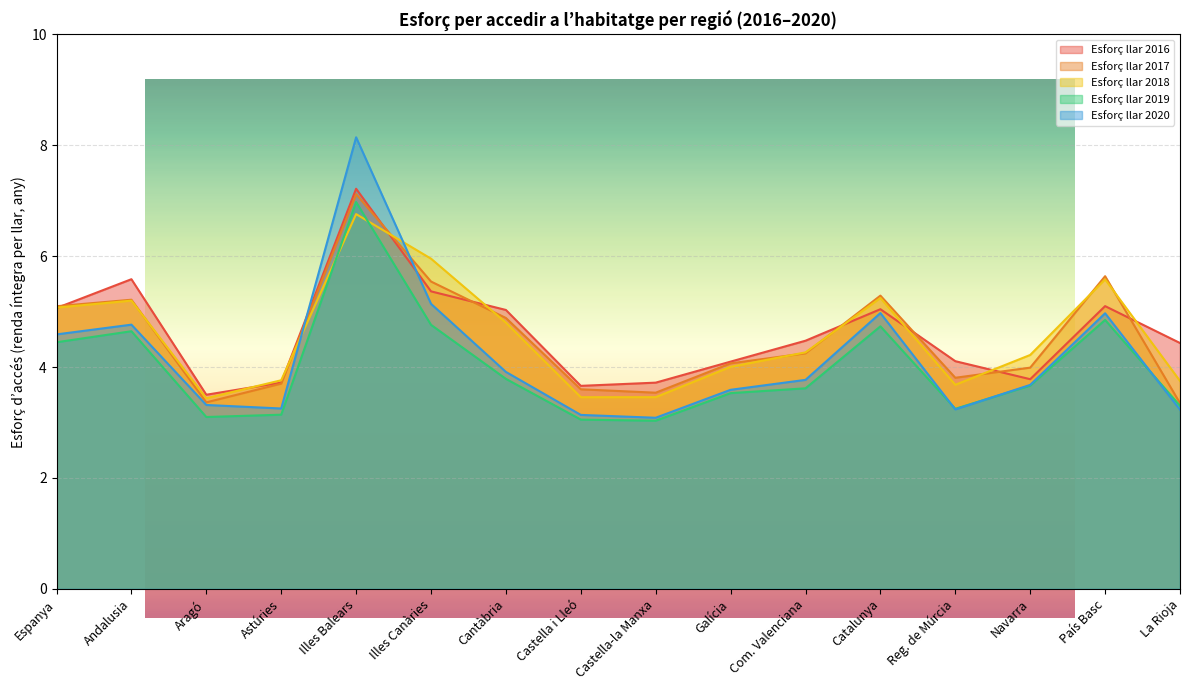

What position from the left is Espanya?

1